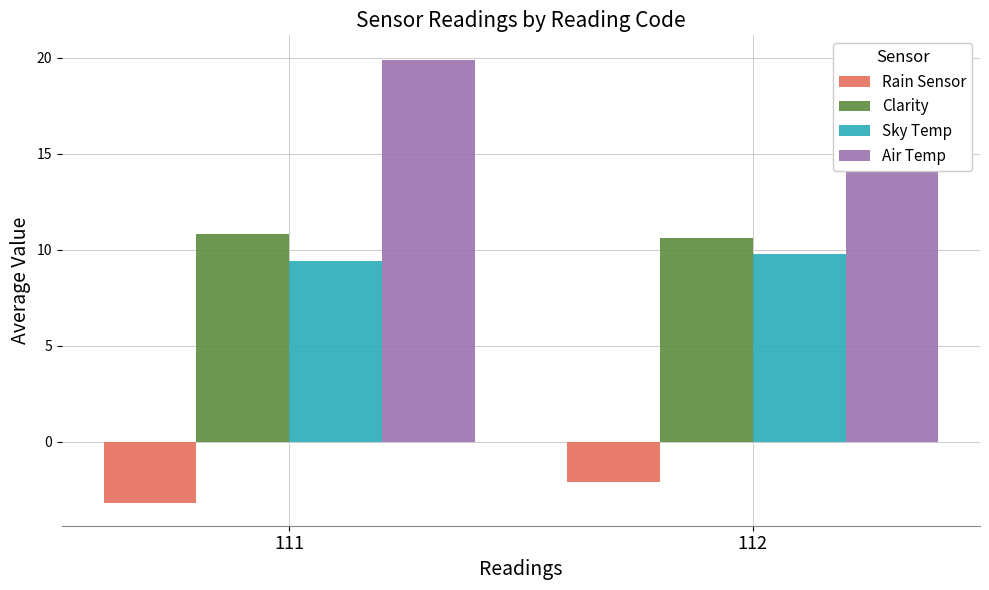

Reading right to left, list all the values displayed in this chart.

Rain Sensor: -2.1	-3.2
Clarity: 10.6	10.8
Sky Temp: 9.8	9.4
Air Temp: 20.0	19.9